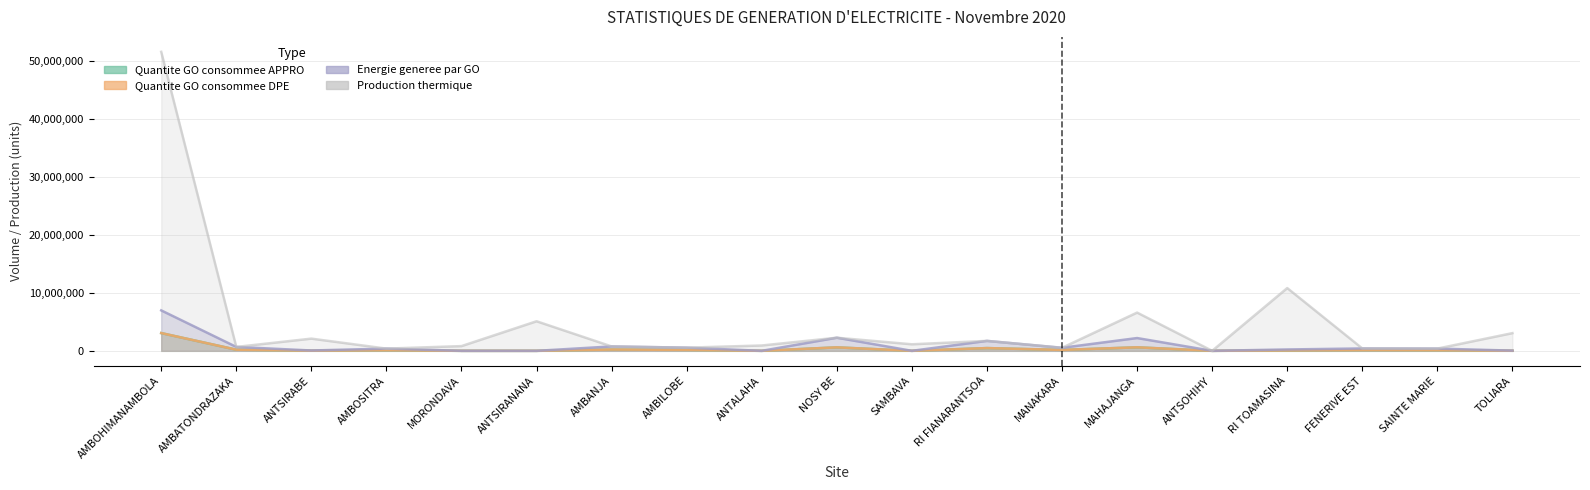

Where is Production thermique nearest to the value 25763604?

RI TOAMASINA